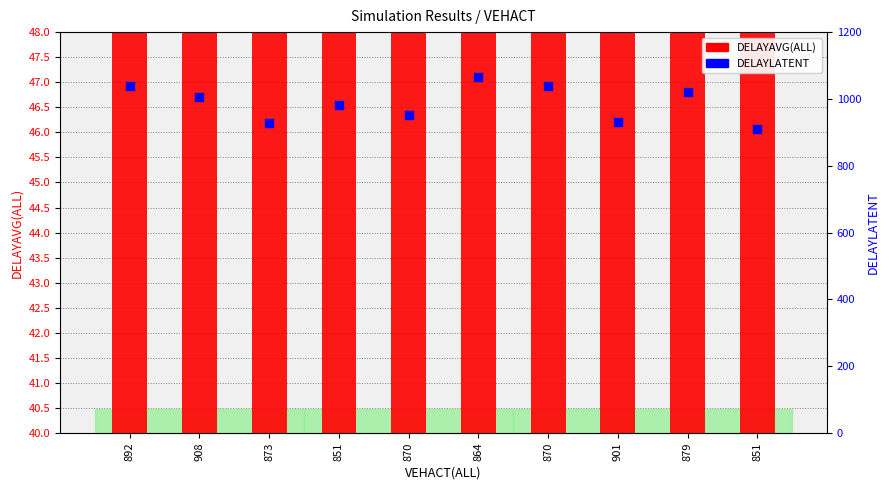

Which series has the widest spread of Y values?

DELAYLATENT